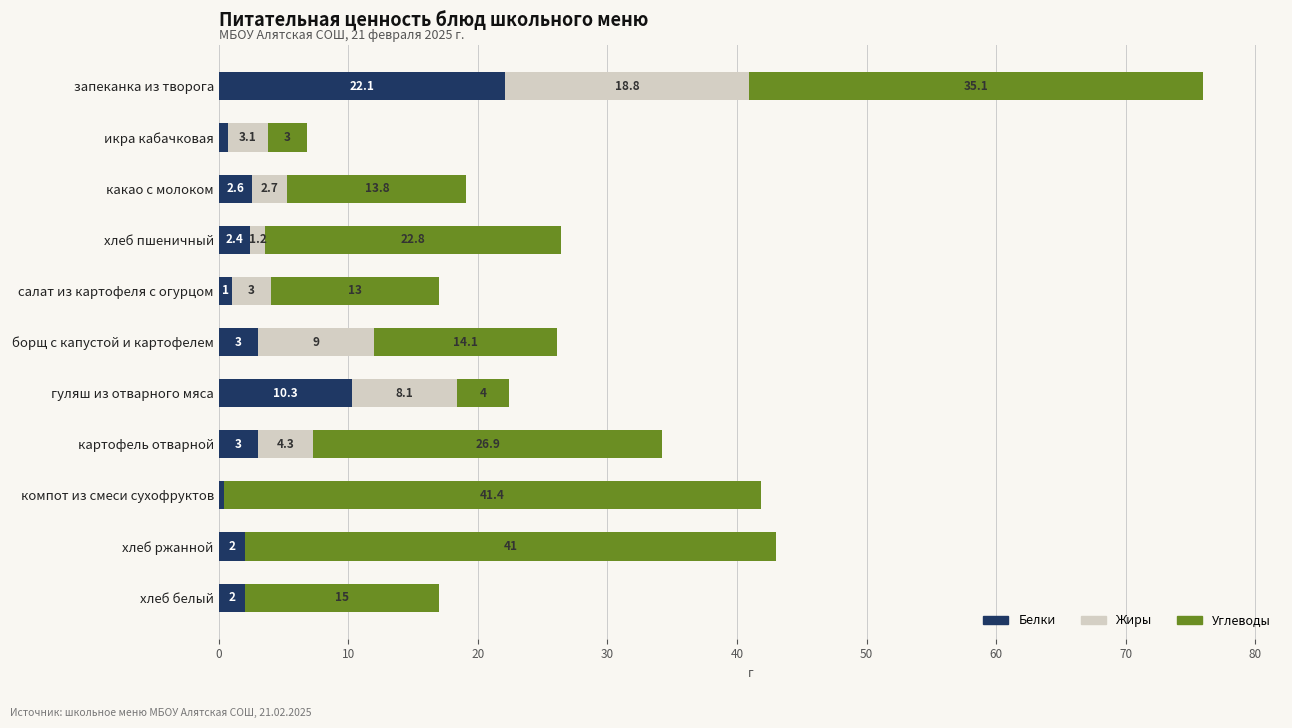

Which category has the highest value in the Белки series?

запеканка из творога